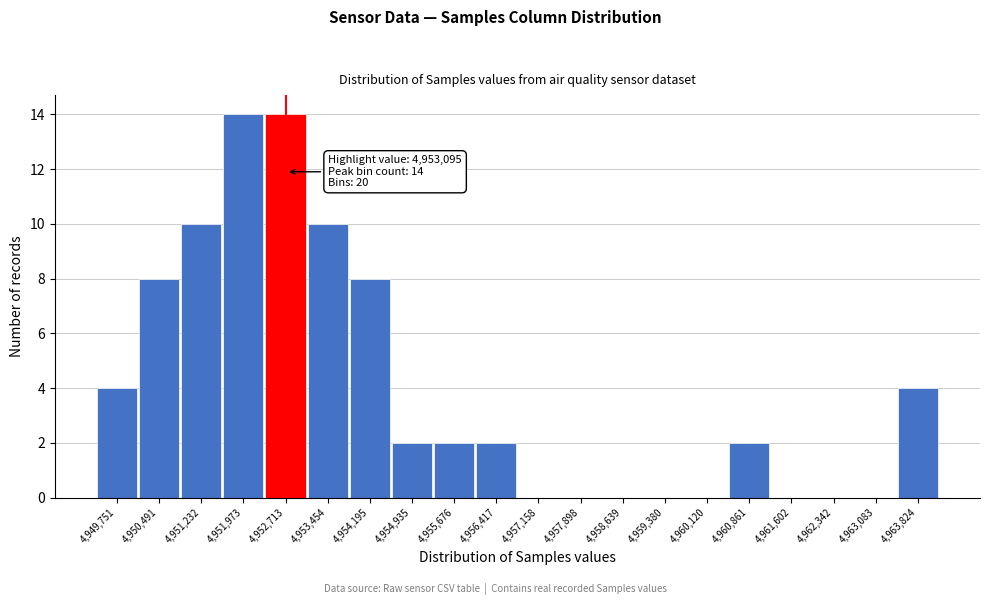

Reading left to right, list all the values displayed in this chart.

4,949,751=4	4,950,491=8	4,951,232=10	4,951,973=14	4,952,713=14	4,953,454=10	4,954,195=8	4,954,935=2	4,955,676=2	4,956,417=2	4,957,158=0	4,957,898=0	4,958,639=0	4,959,380=0	4,960,120=0	4,960,861=2	4,961,602=0	4,962,342=0	4,963,083=0	4,963,824=4